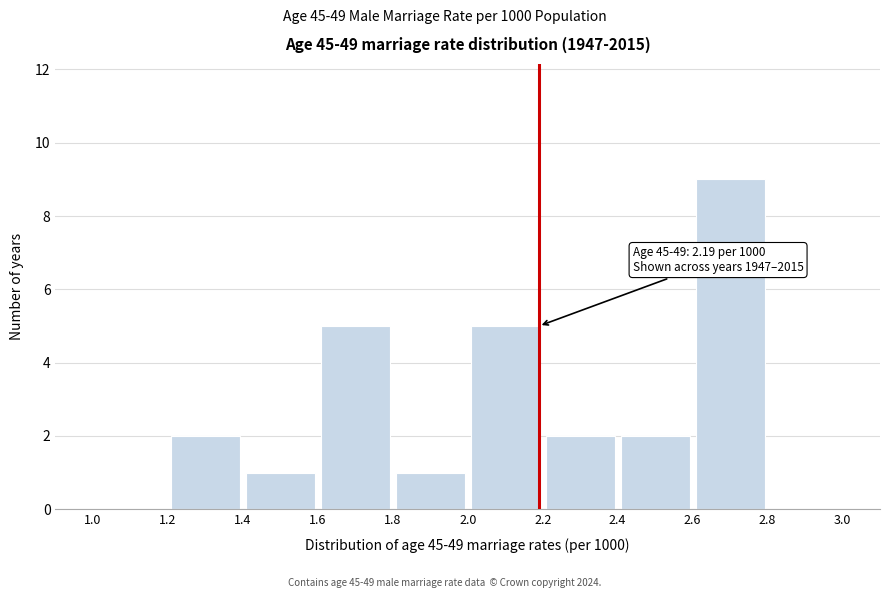

Which range on the x-axis has the tallest bar?

2.6 to 2.8